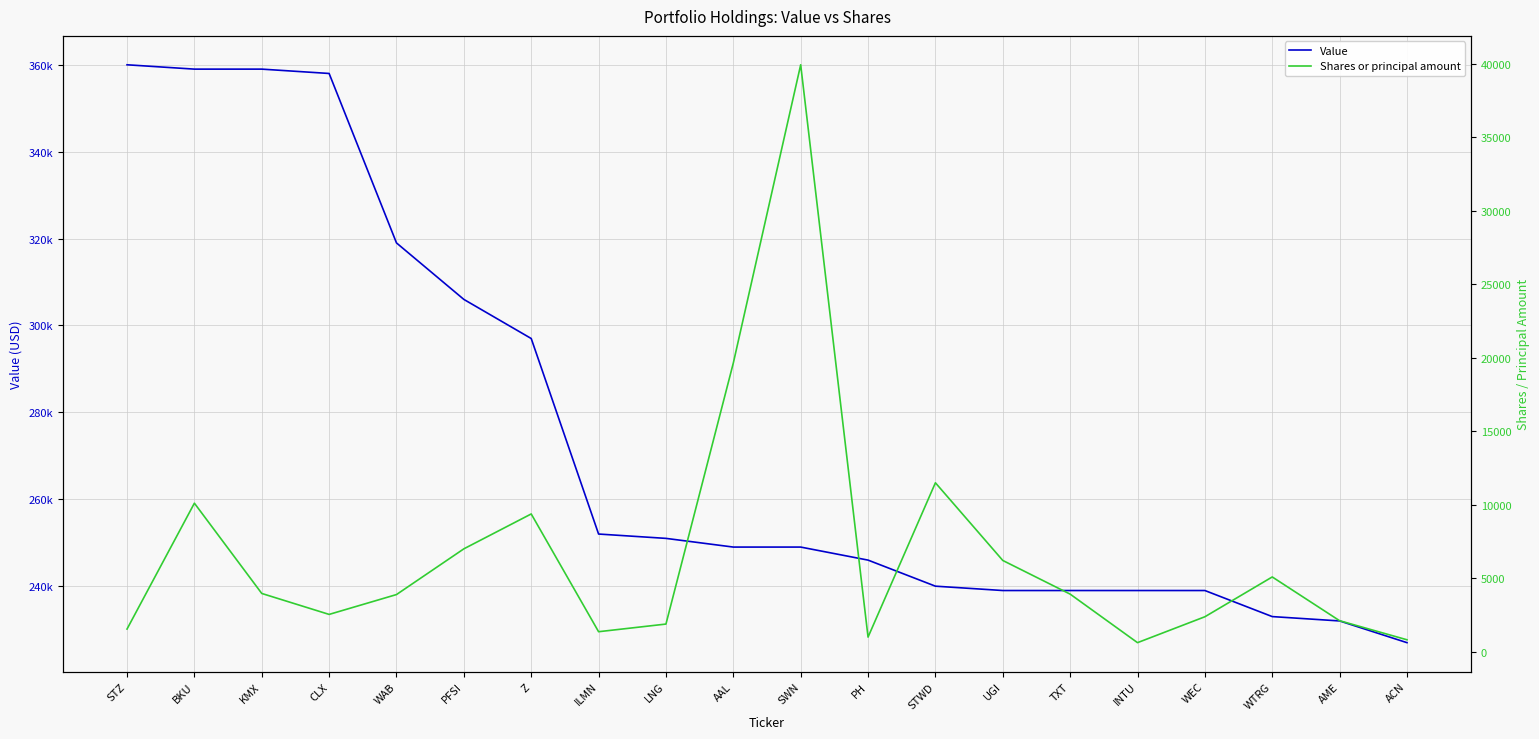

Reading left to right, transcribe all the data shown in this chart.

Value: STZ=360000	BKU=359000	KMX=359000	CLX=358000	WAB=319000	PFSI=306000	Z=297000	ILMN=252000	LNG=251000	AAL=249000	SWN=249000	PH=246000	STWD=240000	UGI=239000	TXT=239000	INTU=239000	WEC=239000	WTRG=233000	AME=232000	ACN=227000
Shares or principal amount: STZ=1548	BKU=10110	KMX=3969	CLX=2544	WAB=3894	PFSI=7005	Z=9378	ILMN=1367	LNG=1887	AAL=19645	SWN=39933	PH=1000	STWD=11498	UGI=6214	TXT=3924	INTU=622	WEC=2384	WTRG=5092	AME=2114	ACN=818